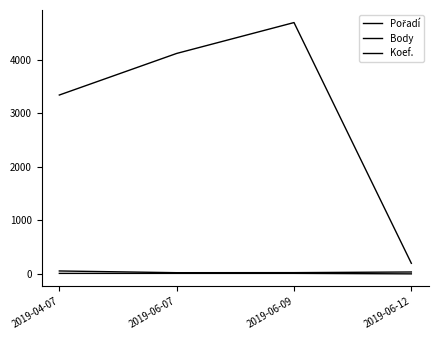

What is the value of the Pořadí point at the 4th from the left?

36